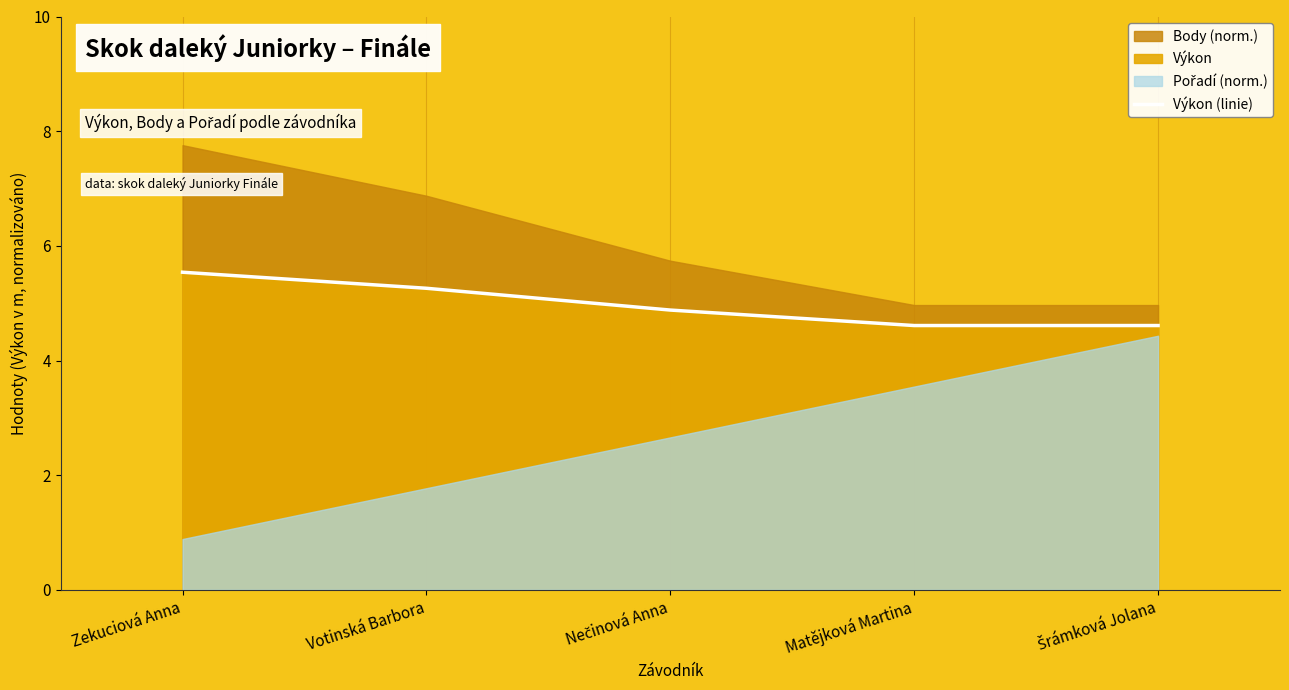

What is the sum of the values at Zekuciová Anna and Votinská Barbora?

10.8